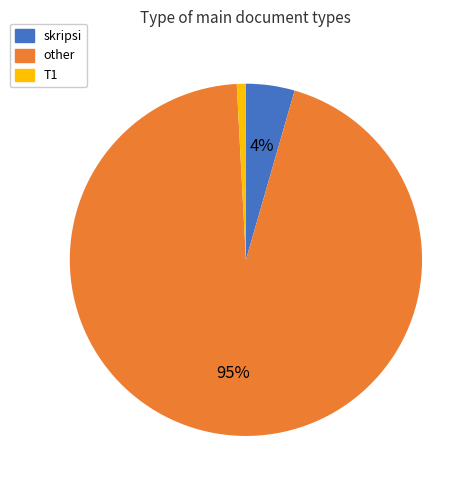

What percentage is the other slice, to the nearest percent?

95%